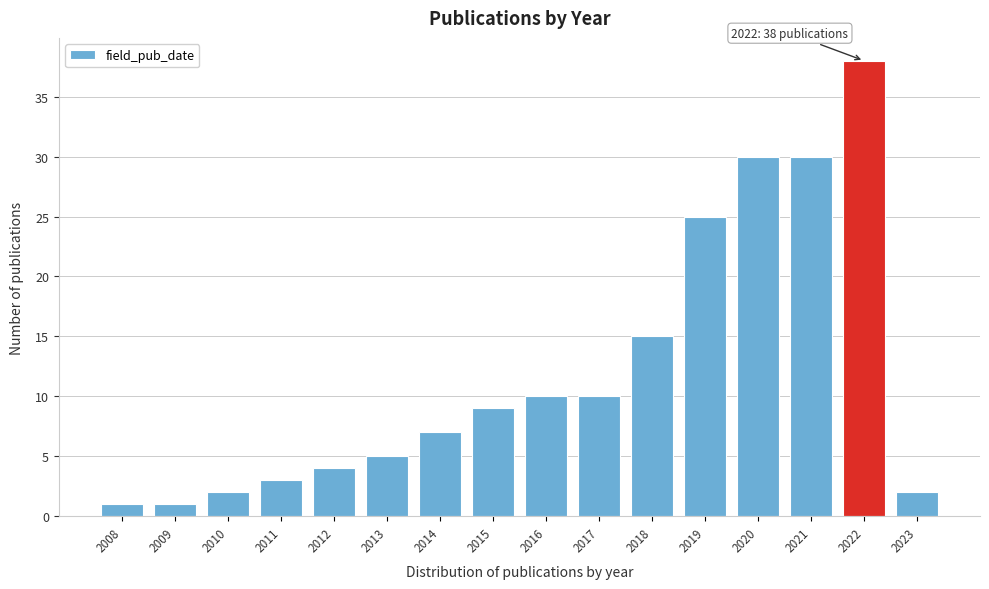

Reading right to left, list all the values displayed in this chart.

2	38	30	30	25	15	10	10	9	7	5	4	3	2	1	1